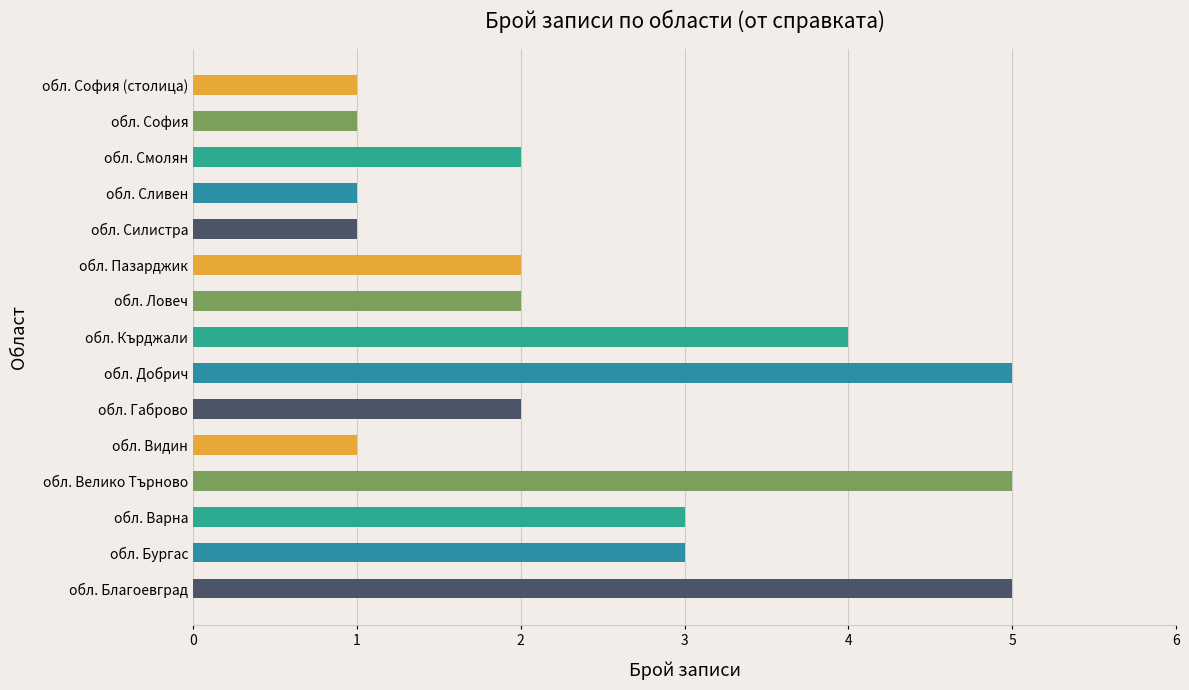

Are the bars horizontal?

Yes